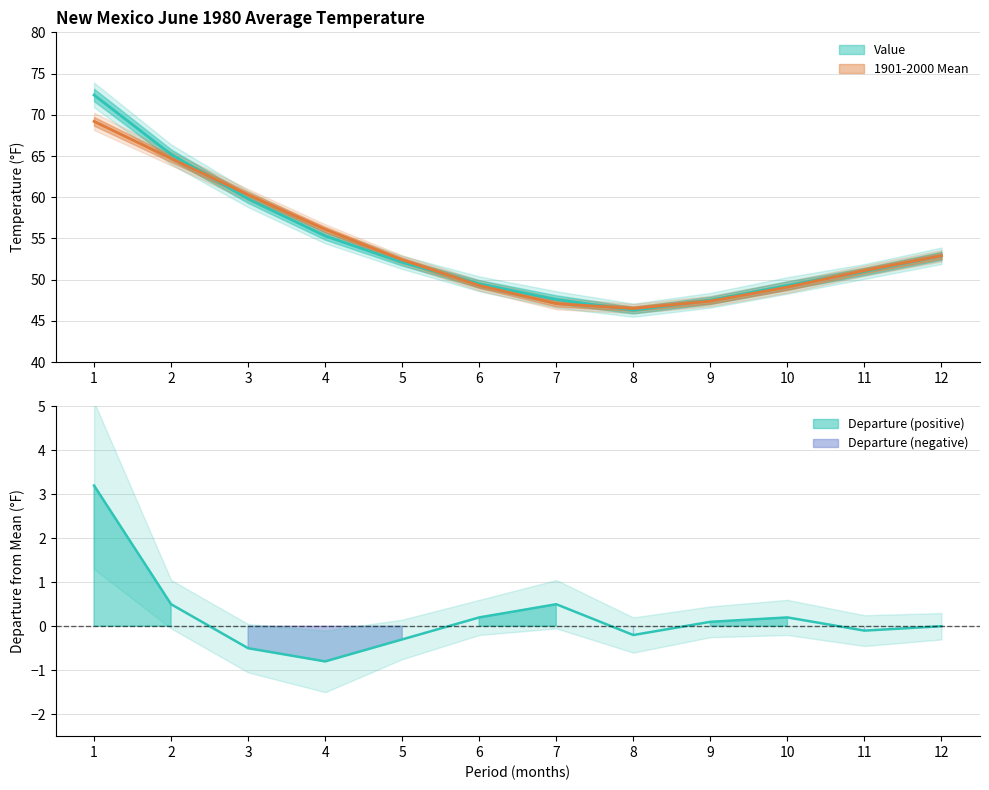

Read the Departure value at 3.

-0.5